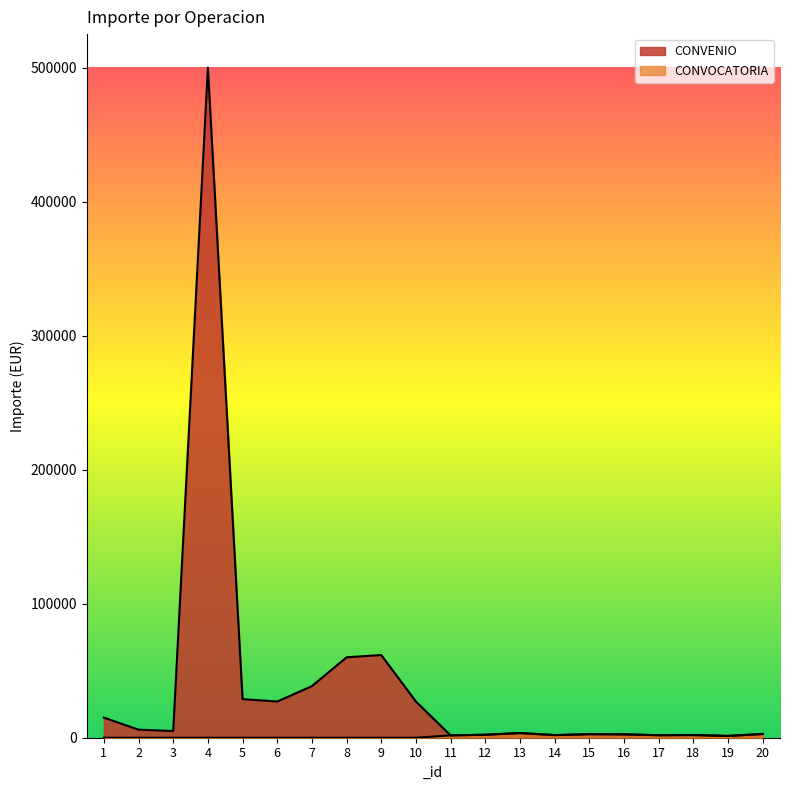

Reading left to right, transcribe all the data shown in this chart.

CONVENIO: 15000	6000	5000	500000	28800	27000	38500	60000	61700	27000	1733	2212	3504	1963	2635	2519	1867	1999	1319	2799
CONVOCATORIA: 0	0	0	0	0	0	0	0	0	0	1733	2212	3504	1963	2635	2519	1867	1999	1319	2799